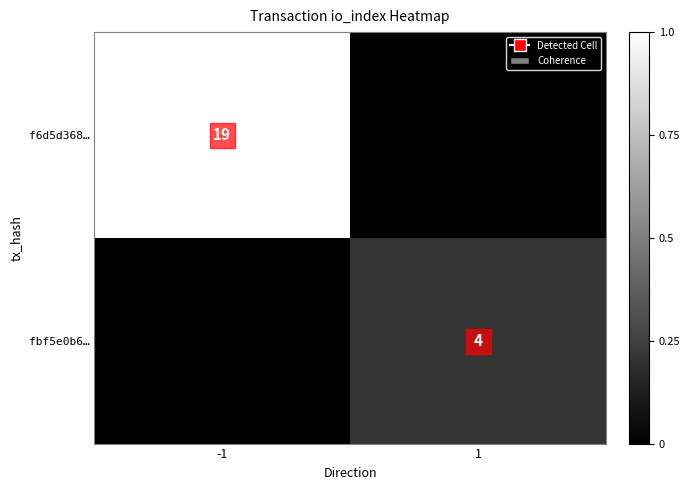

The value of f6d5d368… at -1 is 1.6. True or false?

False